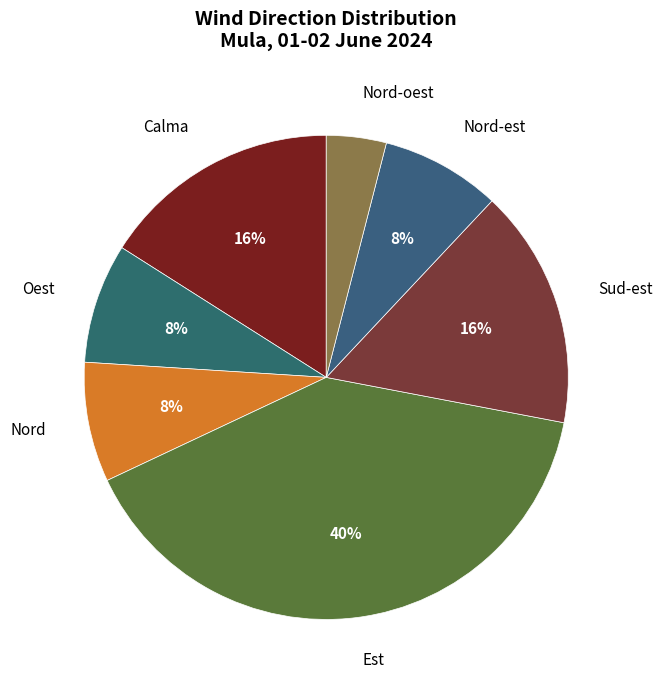

How many segments does this pie chart have?

7